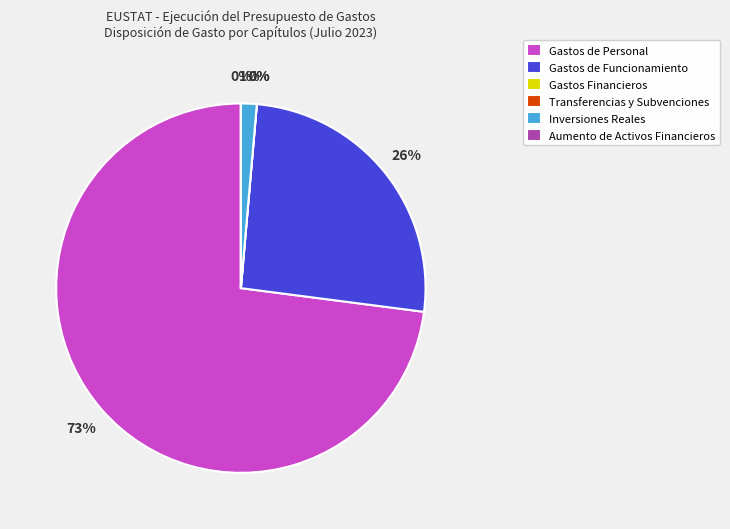

How many segments does this pie chart have?

6